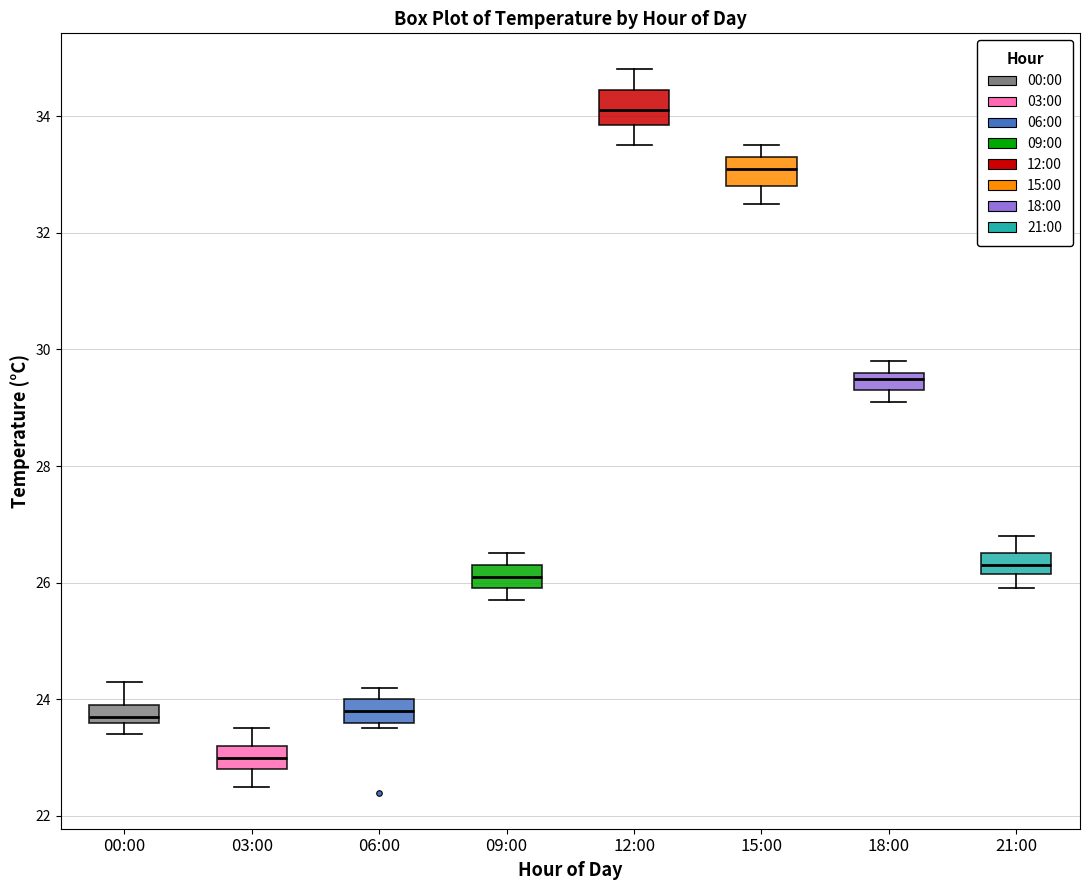

Which box has the highest median line?

12:00